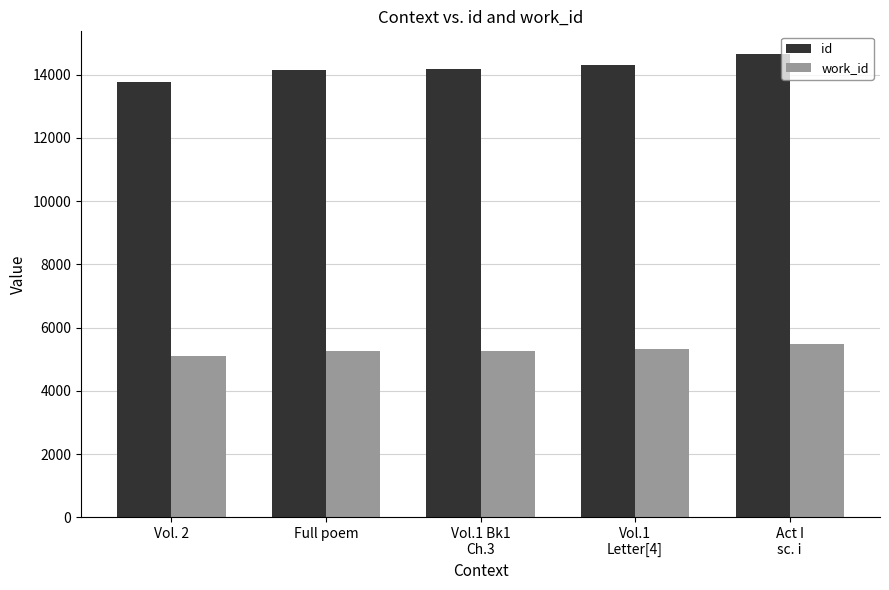

At how many categories does at least one series exceed 9047?

5